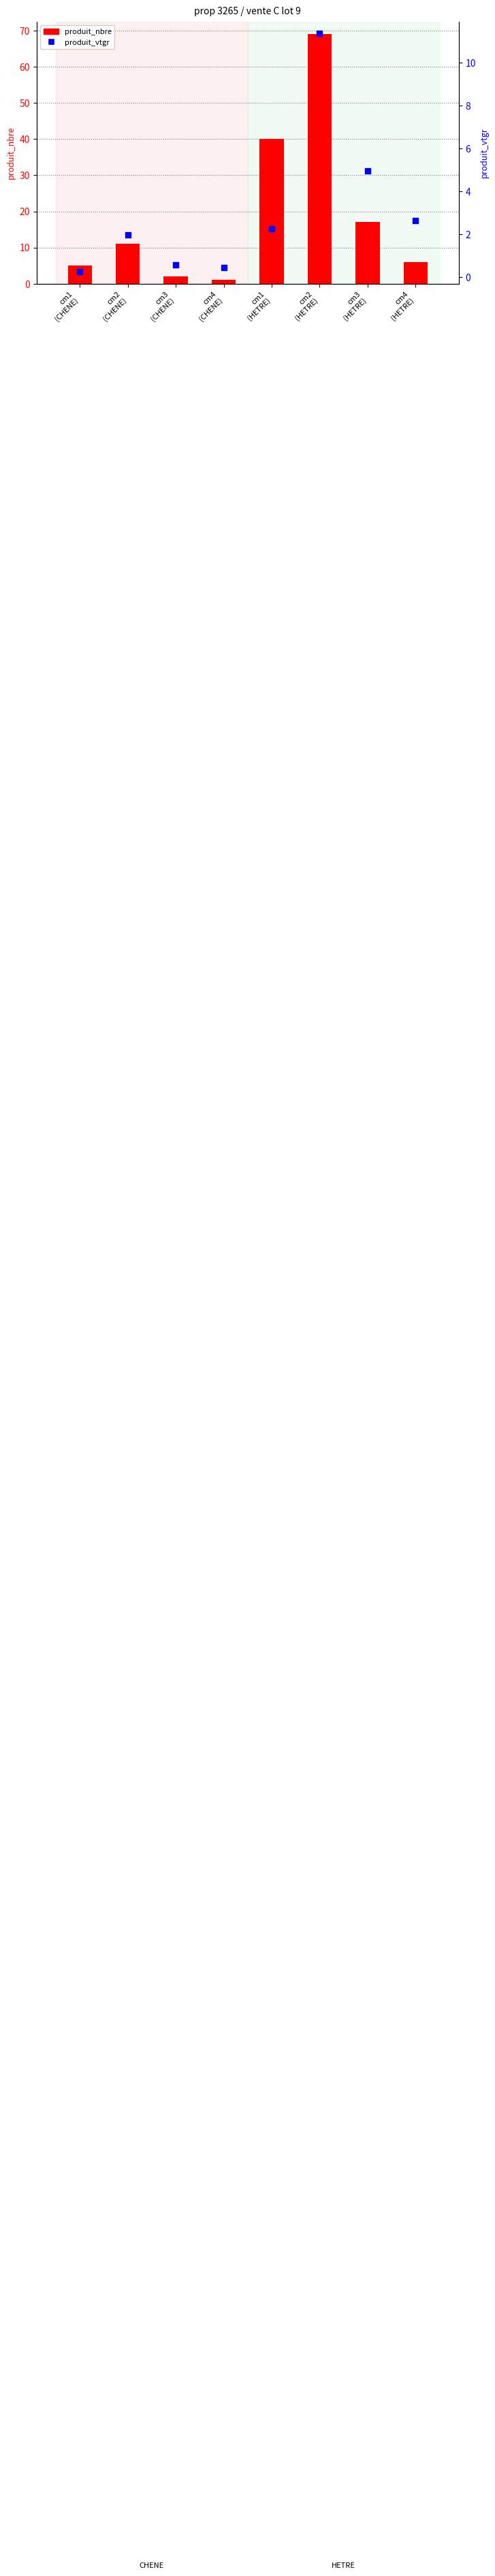

Which series reaches the minimum Y coordinate?

produit_vtgr